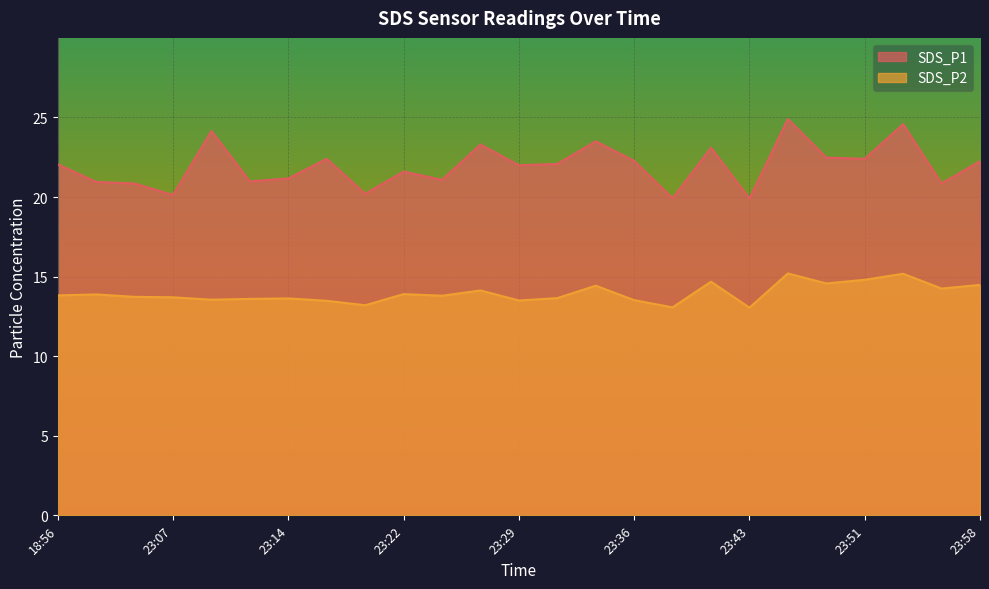

At which label does SDS_P1 reach its minimum?

23:43